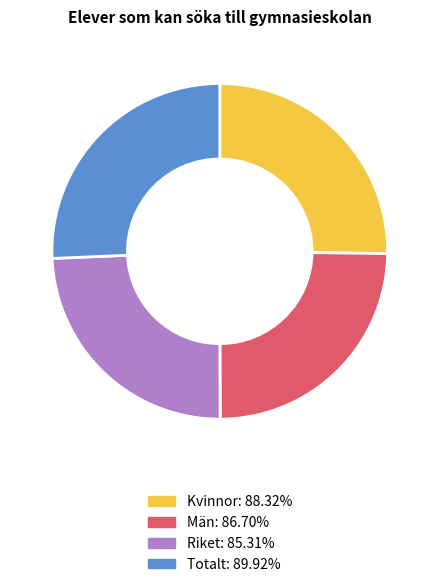

True or false: Totalt accounts for 26% of the total.

True